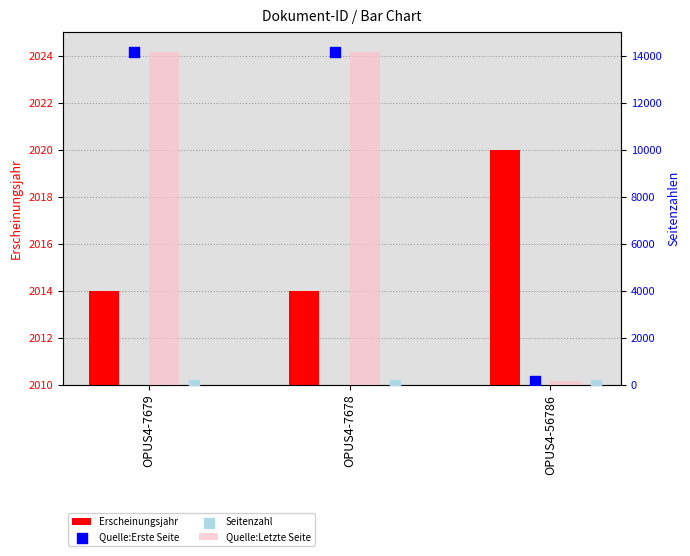

Which series reaches the minimum Y coordinate?

Seitenzahl